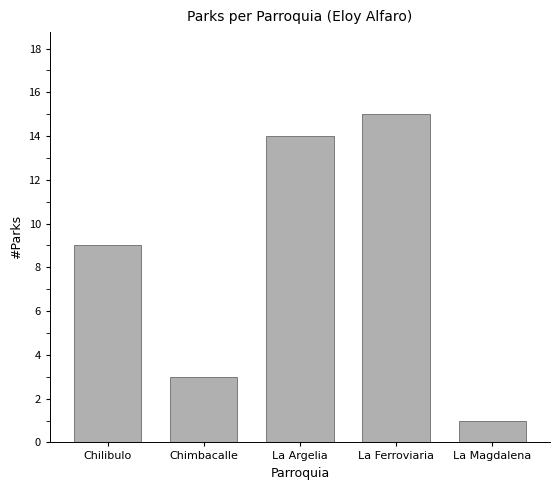

Reading left to right, what are all the values shown in this chart?

9	3	14	15	1